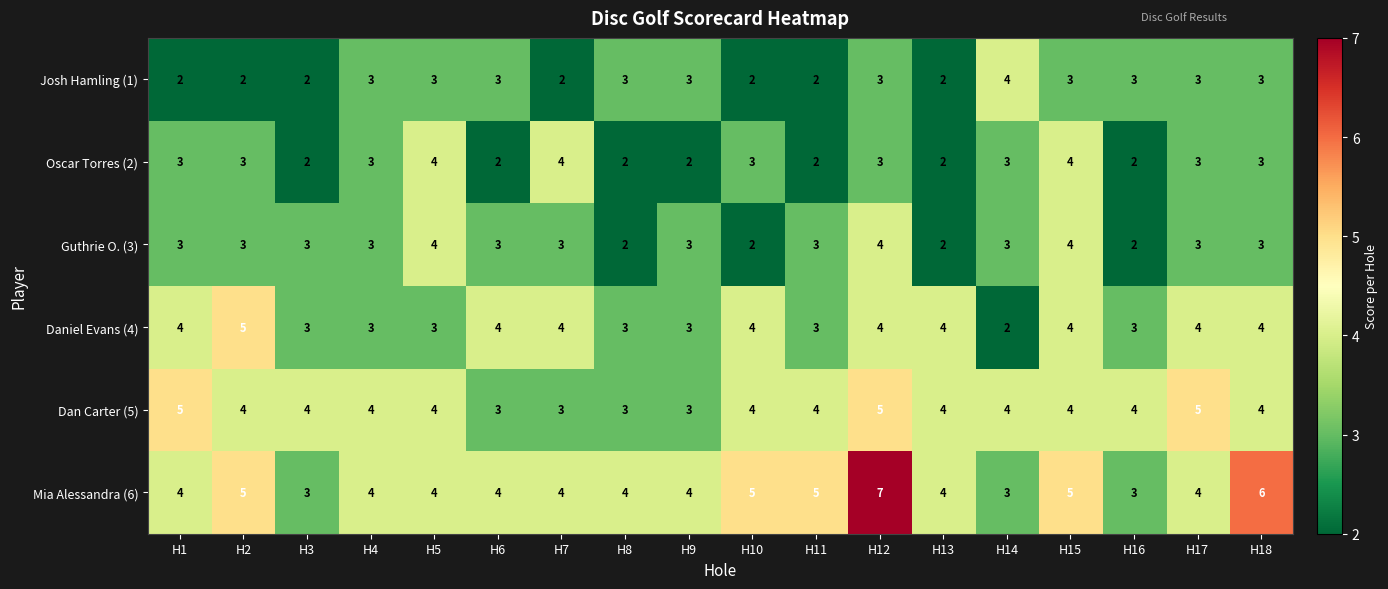

What is the total value across all series at H1?

21